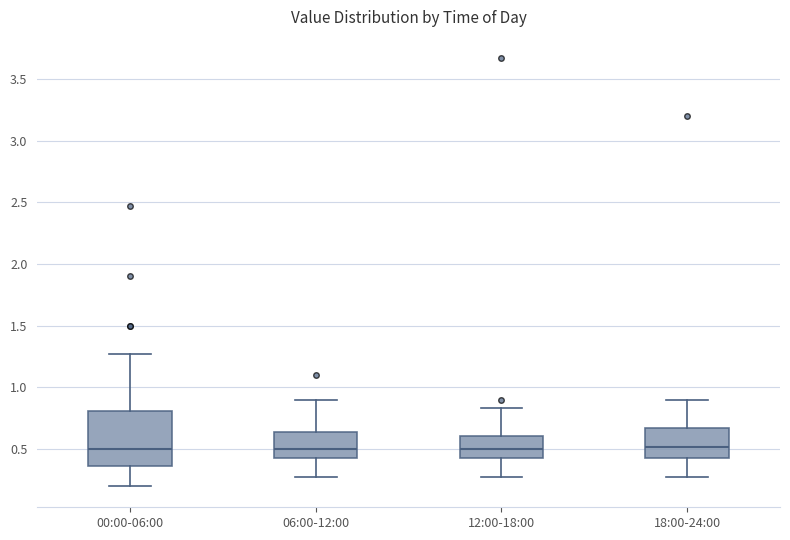

Reading left to right, transcribe this box plot: for each box, give where its median line is, the range the box spans, and where its two whiskers end, as read against the y-axis. The values are not printed on the chart, so give them approximately, as read against the axis.

00:00-06:00: median 0.50, box 0.35 to 0.80, whiskers 0.20 to 1.25
06:00-12:00: median 0.50, box 0.45 to 0.65, whiskers 0.25 to 0.90
12:00-18:00: median 0.50, box 0.45 to 0.60, whiskers 0.25 to 0.85
18:00-24:00: median 0.50, box 0.45 to 0.65, whiskers 0.25 to 0.90